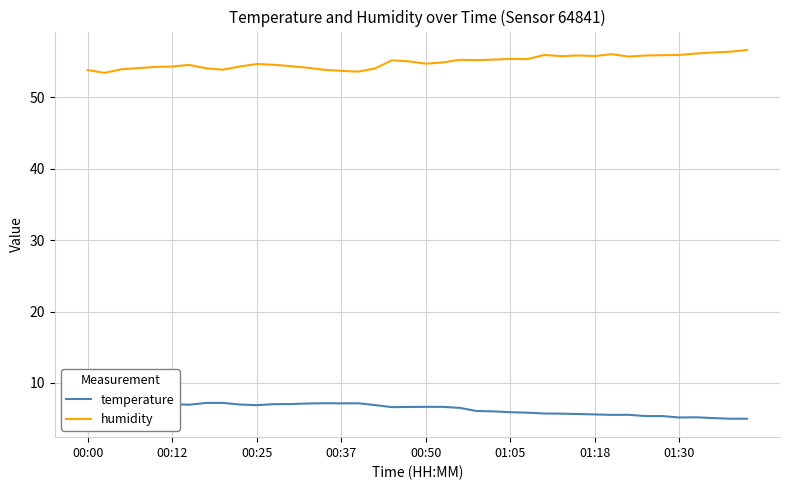

Where is humidity nearest to the value 55?

19